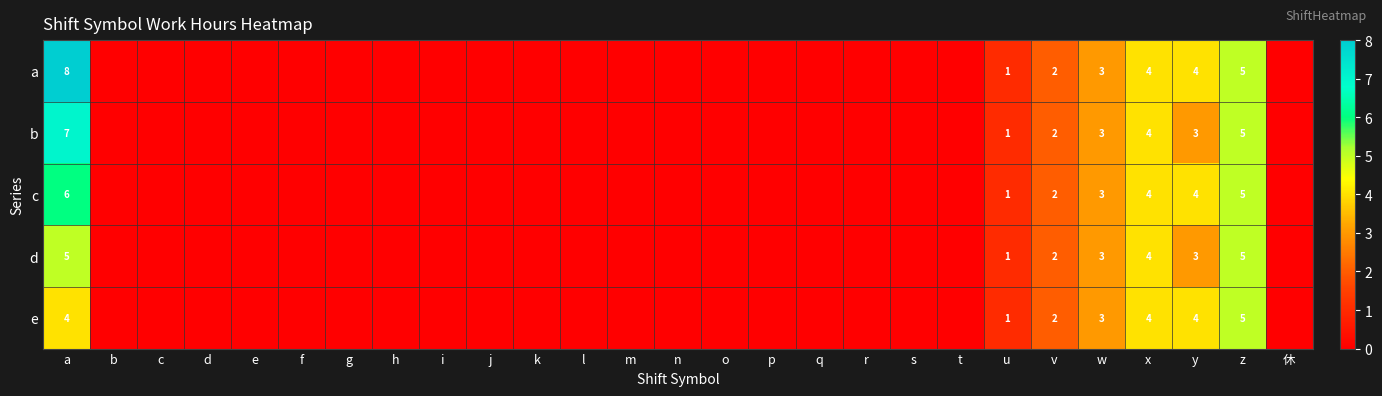

What is the total value across all series at z?

25